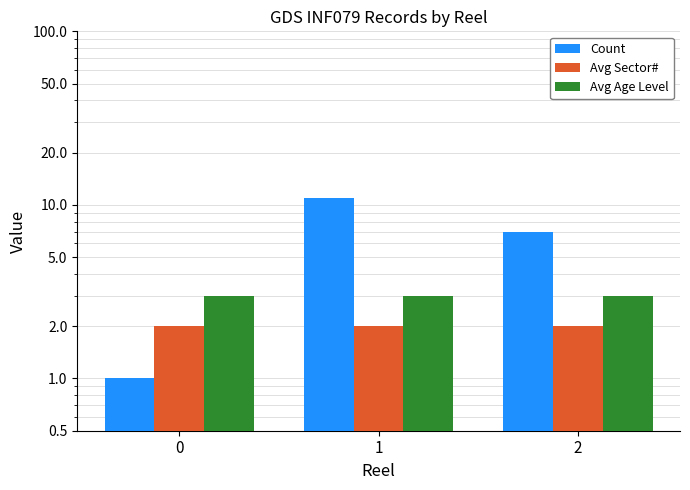

At which category is the sum across all series the highest?

1